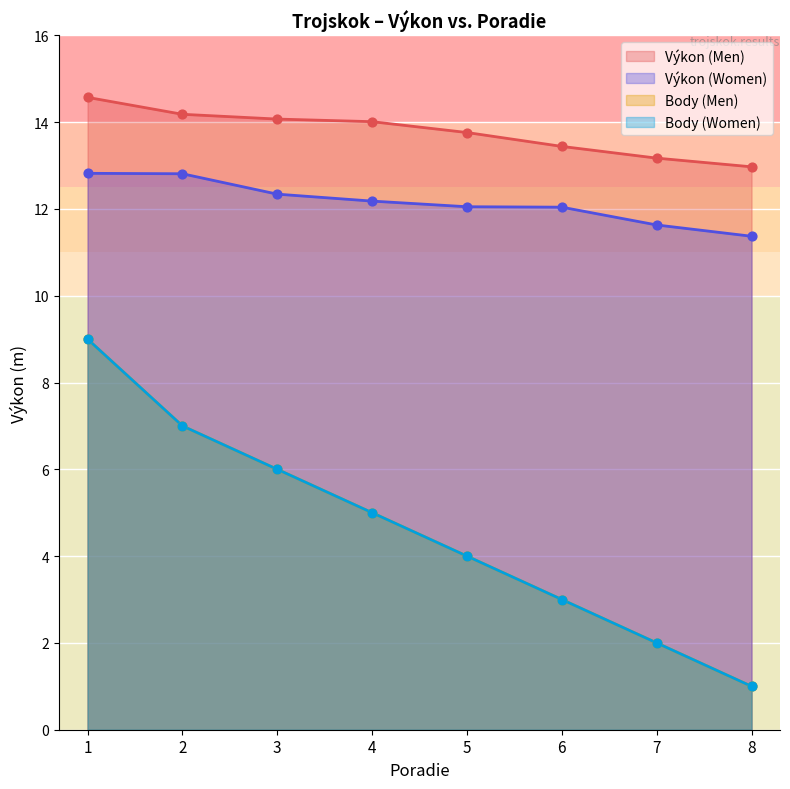

Which series has the largest total across all categories?

Výkon (Men)